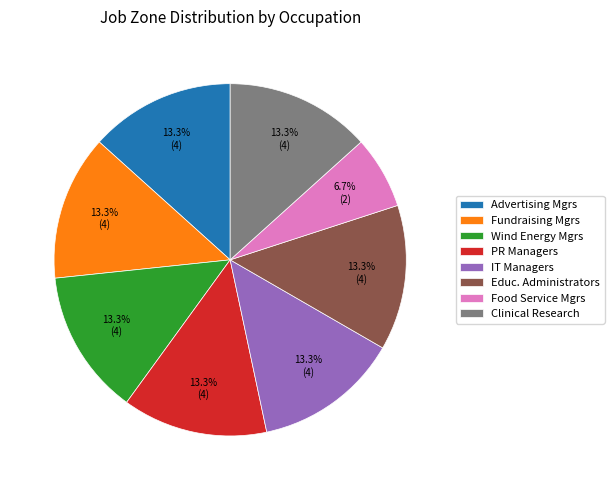

Which category has the smallest portion of the pie?

Food Service Mgrs